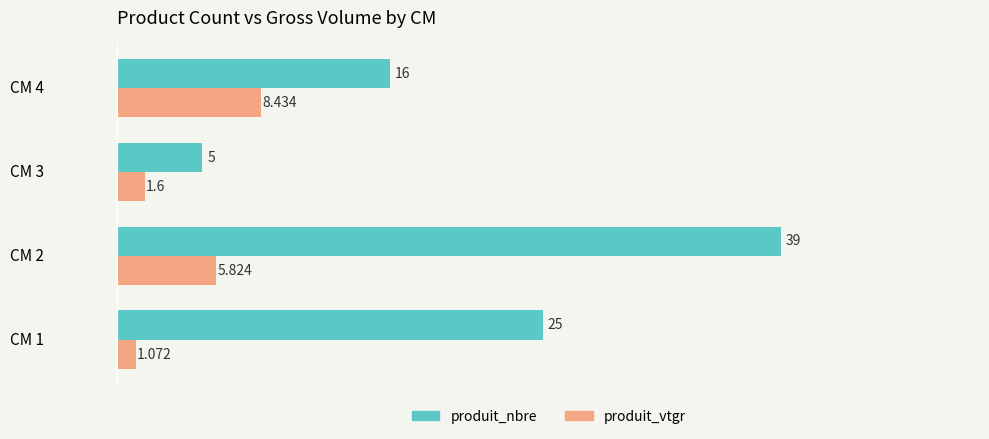

Which series changed the most between CM 1 and CM 2?

produit_nbre